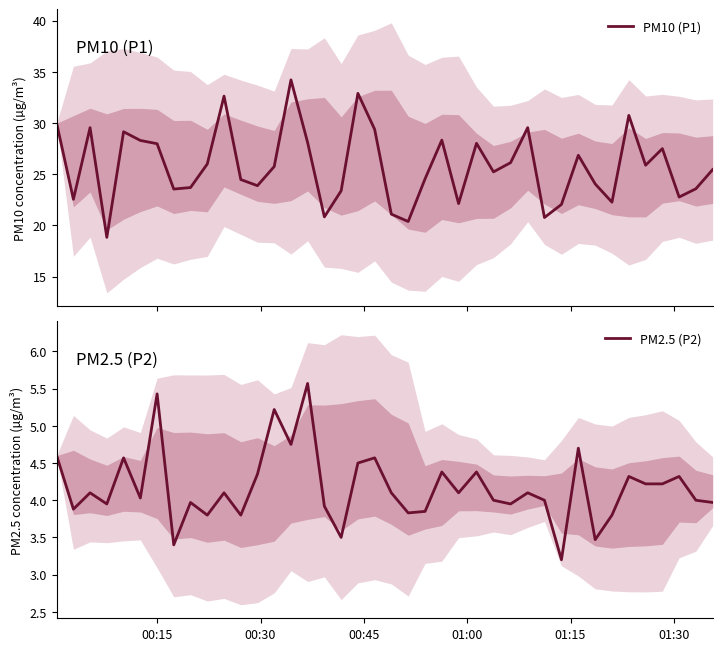

What is the lowest value of the PM10 (P1) series?

18.8